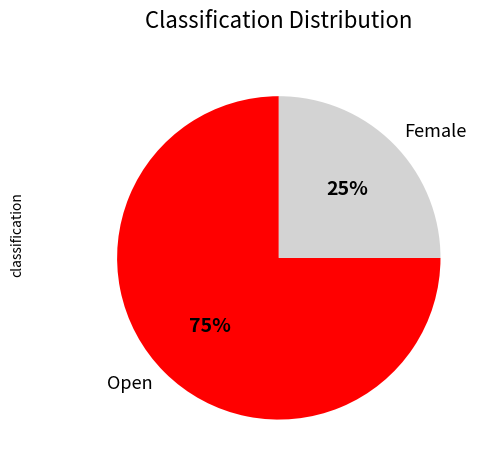

Which category has the biggest portion of the pie?

Open